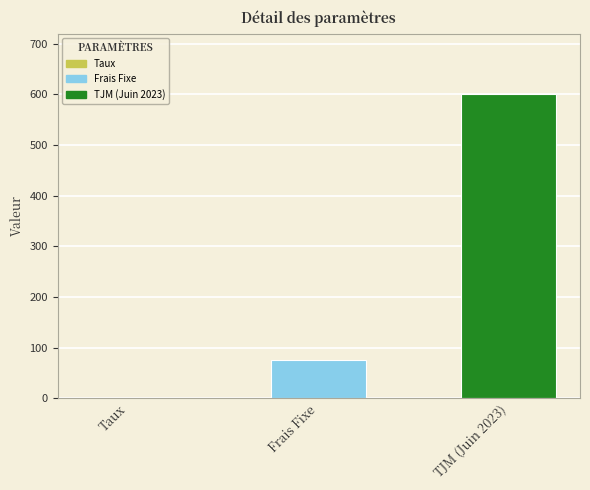

True or false: the data shows 600.0 at TJM (Juin 2023).

True